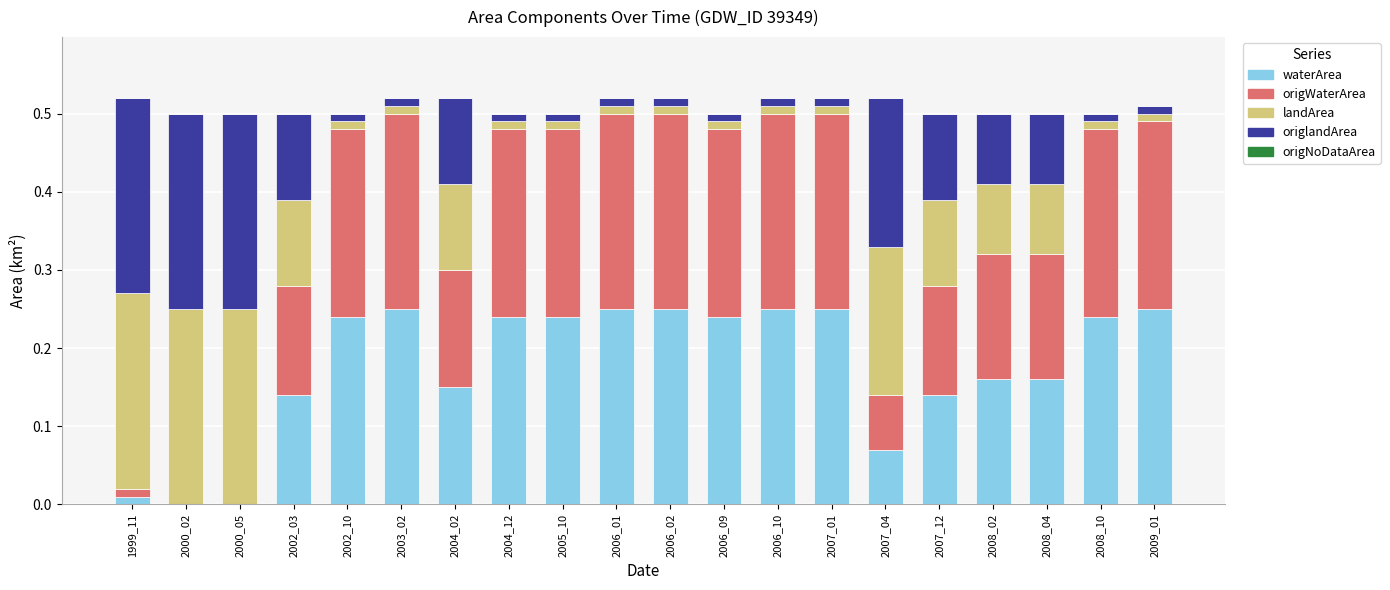

What is the total value across all series at 2007_04?

0.5